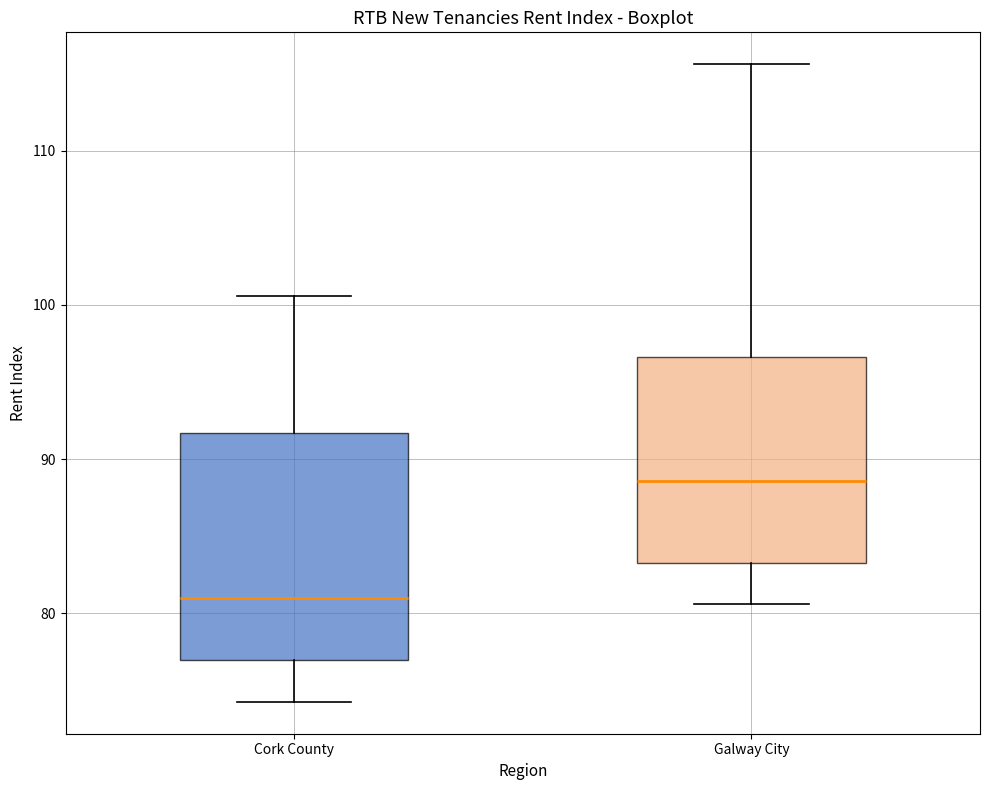

Reading left to right, transcribe this box plot: for each box, give where its median line is, the range the box spans, and where its two whiskers end, as read against the y-axis. The values are not printed on the chart, so give them approximately, as read against the axis.

Cork County: median 81, box 77 to 92, whiskers 74 to 101
Galway City: median 89, box 83 to 97, whiskers 81 to 116